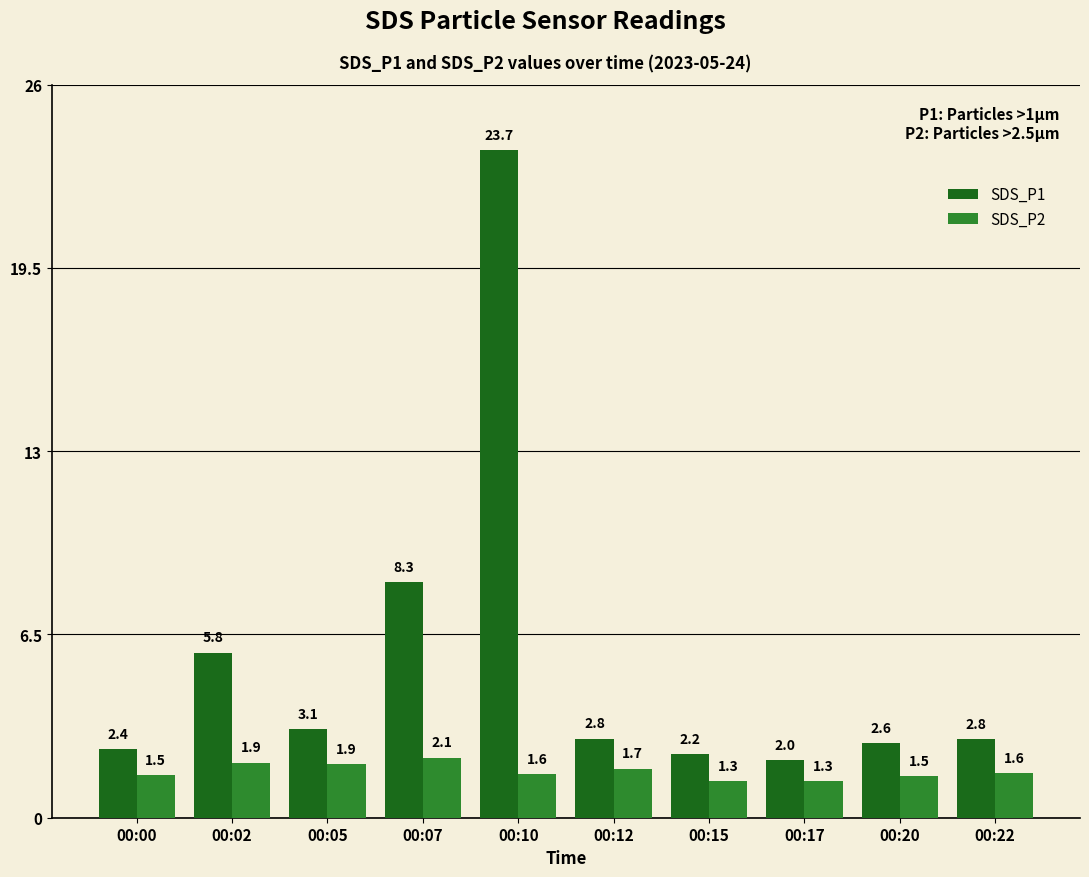

Between 00:05 and 00:10, which series saw the biggest shift?

SDS_P1